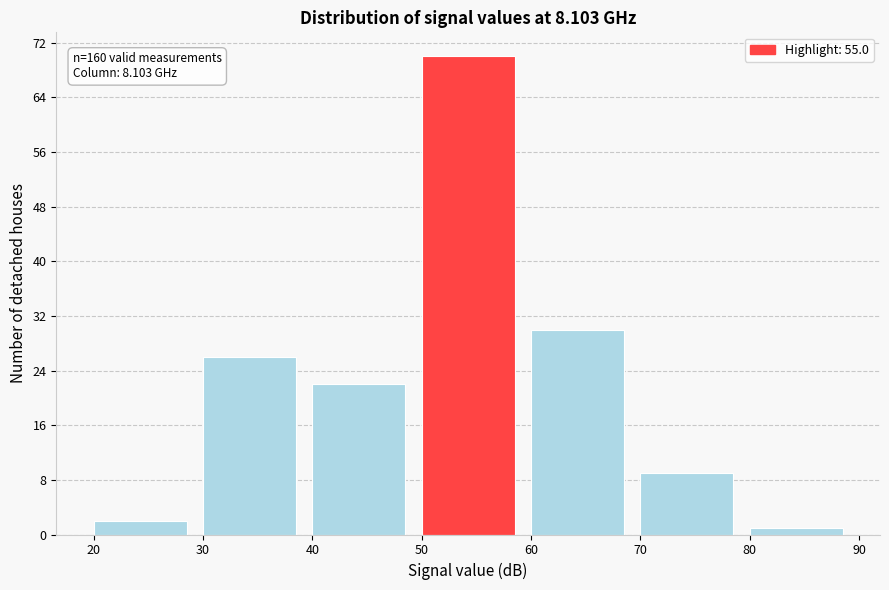

Which range on the x-axis has the tallest bar?

50 to 60